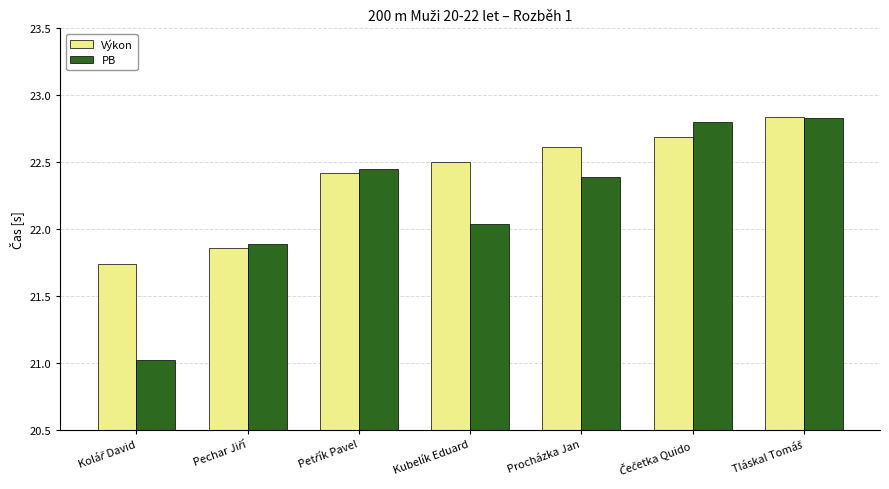

Which series has the largest total across all categories?

Výkon